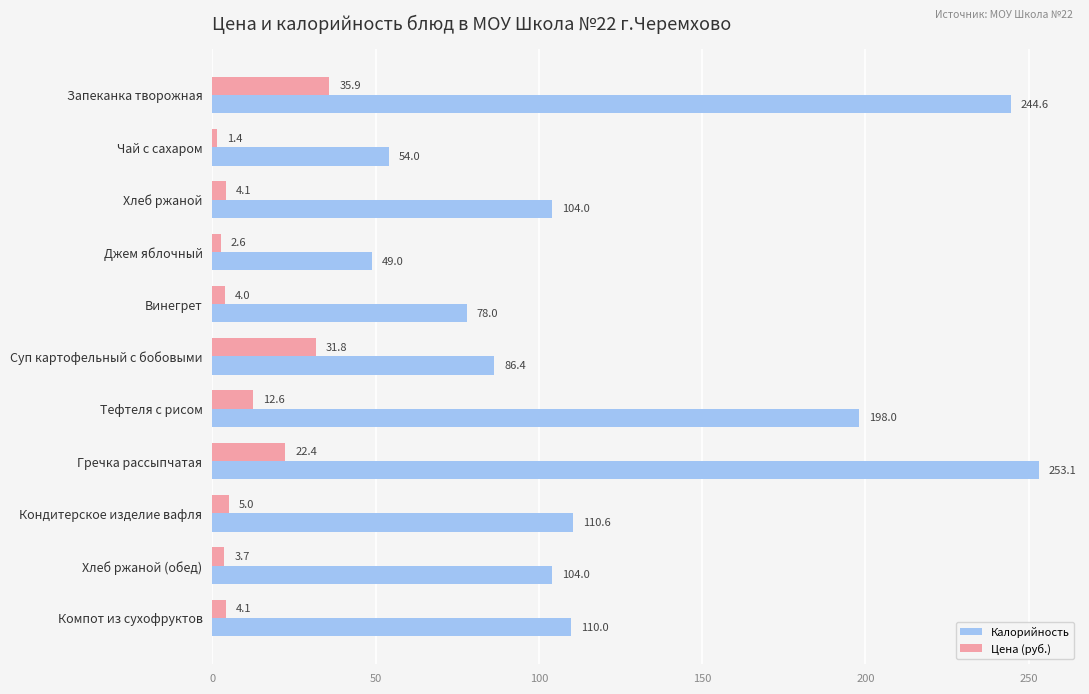

Which series has the widest spread of values?

Калорийность